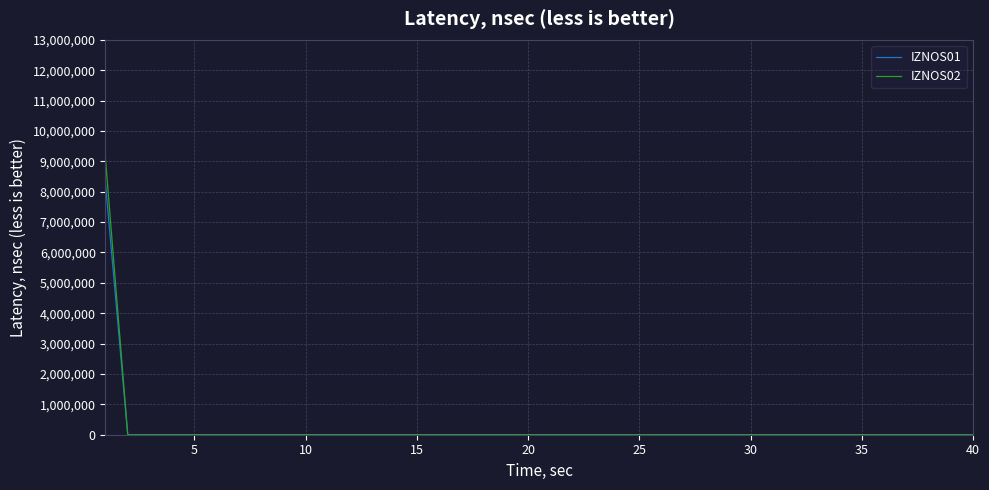

Reading left to right, transcribe all the data shown in this chart.

IZNOS01: 8258230.0	0.0	0.0	0.0	0.0	0.0	0.0	0.0	0.0	0.0	0.0	0.0	0.0	0.0	0.0	0.0	0.0	0.0	0.0	0.0	0.0	0.0	0.0	0.0	0.0	0.0	0.0	0.0	0.0	0.0	0.0	0.0	0.0	0.0	0.0	0.0	0.0	0.0	0.0	0.0
IZNOS02: 9071581.7	0.0	0.0	0.0	0.0	0.0	0.0	0.0	0.0	0.0	0.0	0.0	0.0	0.0	0.0	0.0	0.0	0.0	0.0	0.0	0.0	0.0	0.0	0.0	0.0	0.0	0.0	0.0	0.0	0.0	0.0	0.0	0.0	0.0	0.0	0.0	0.0	0.0	0.0	0.0